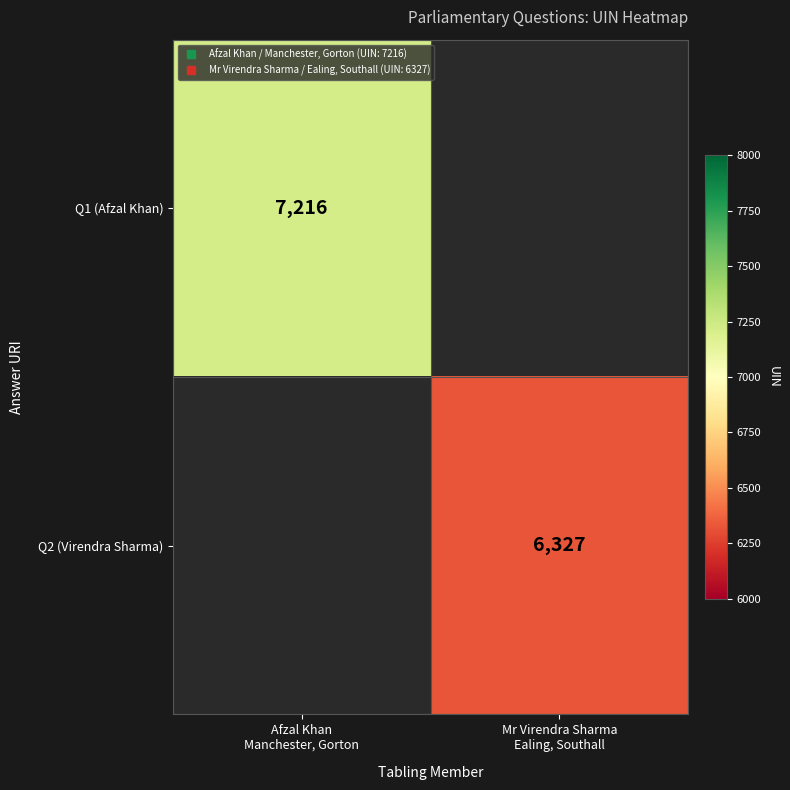

True or false: Q2 (Virendra Sharma) has a value of 2059.4 at Mr Virendra Sharma Ealing, Southall.

False